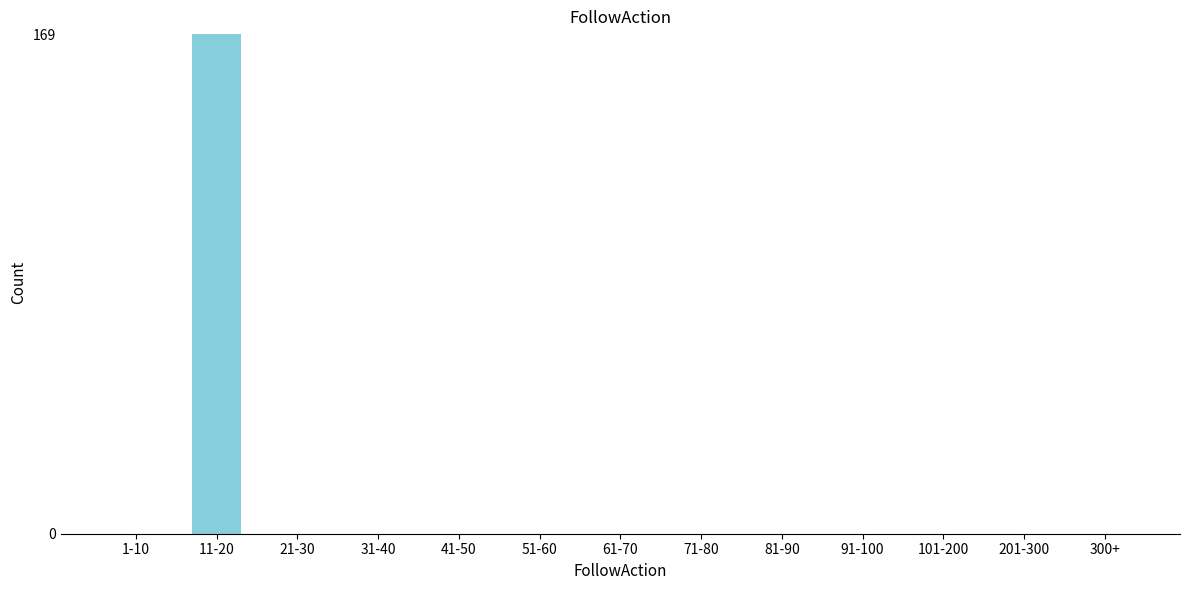

Reading right to left, list all the values displayed in this chart.

300+=0	201-300=0	101-200=0	91-100=0	81-90=0	71-80=0	61-70=0	51-60=0	41-50=0	31-40=0	21-30=0	11-20=169	1-10=0